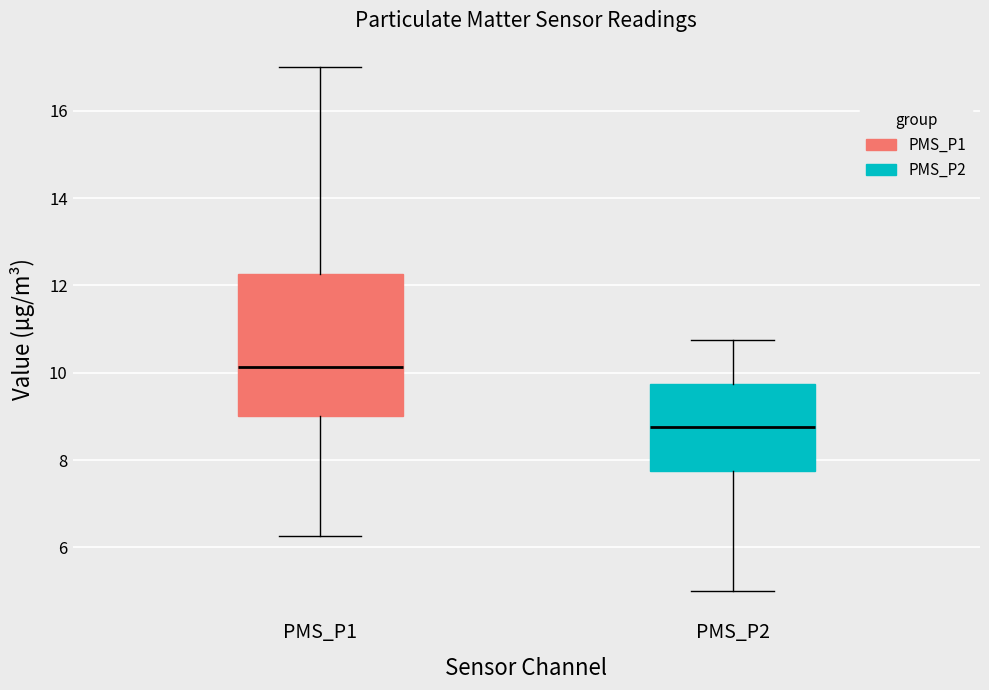

Where does the upper whisker of the box for PMS_P1 end on the y-axis? The values are not printed on the chart, so give them approximately, as read against the axis.

17.0